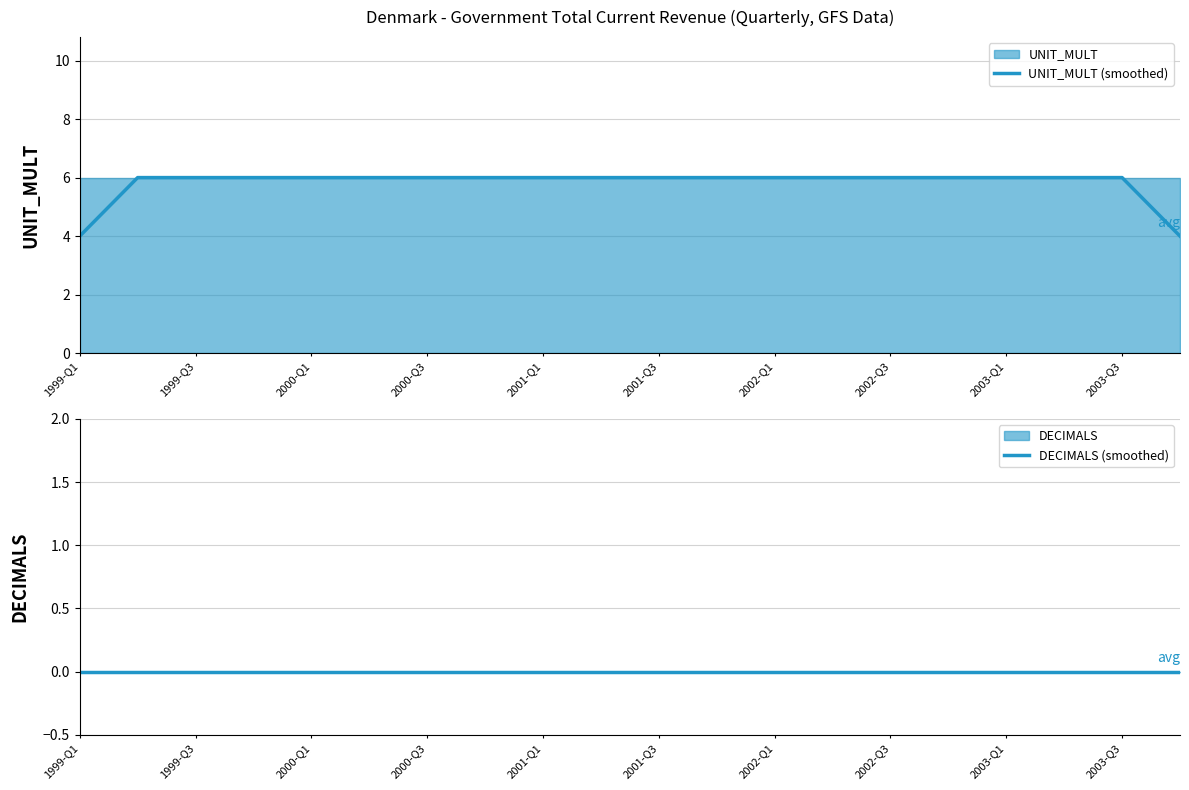

True or false: UNIT_MULT (smoothed) and DECIMALS (smoothed) intersect in this chart.

False